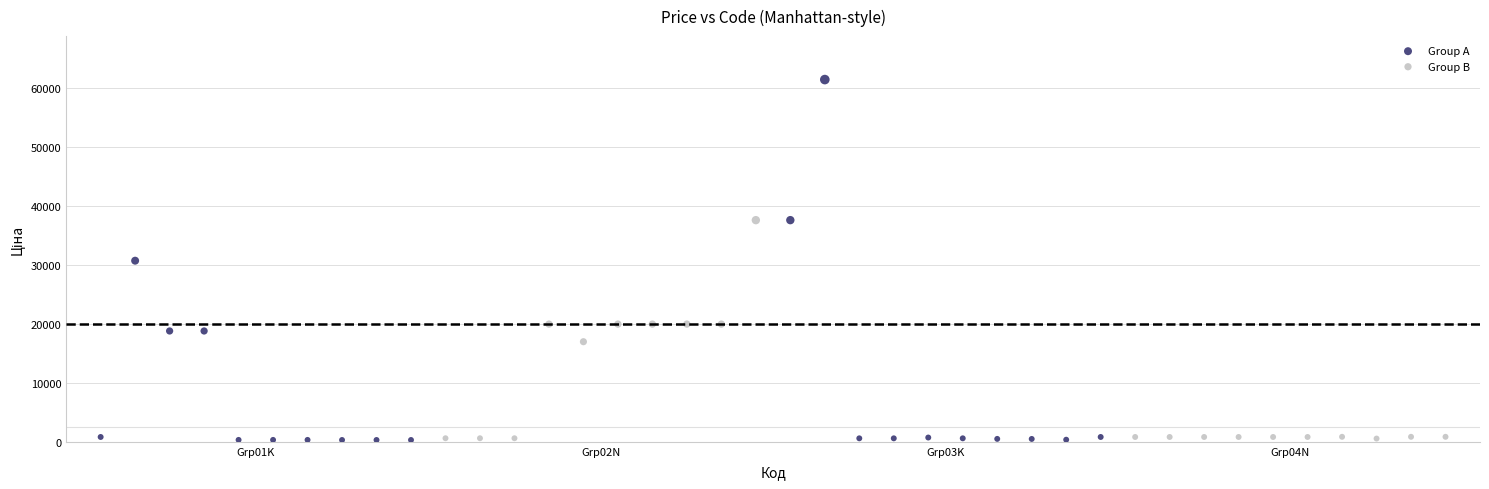

Which series reaches the maximum Y coordinate?

Group A